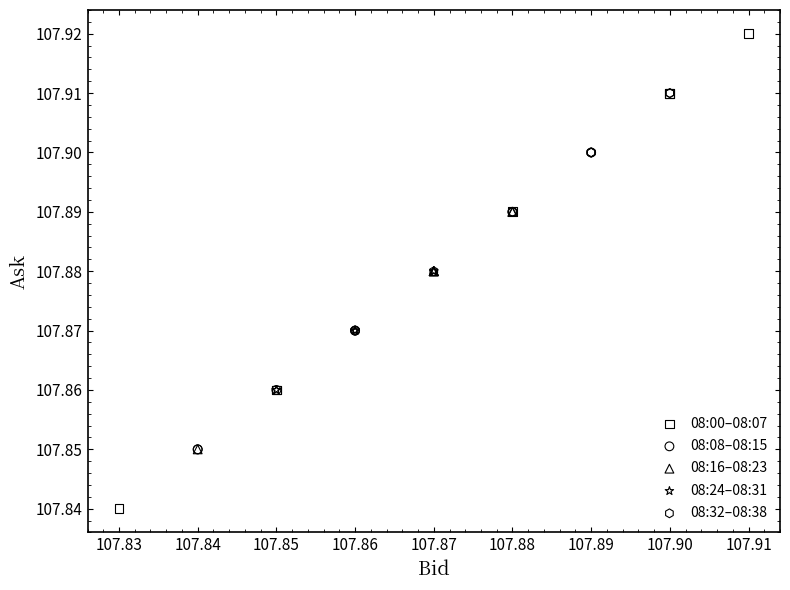

Which series reaches the minimum Y coordinate?

08:00–08:07